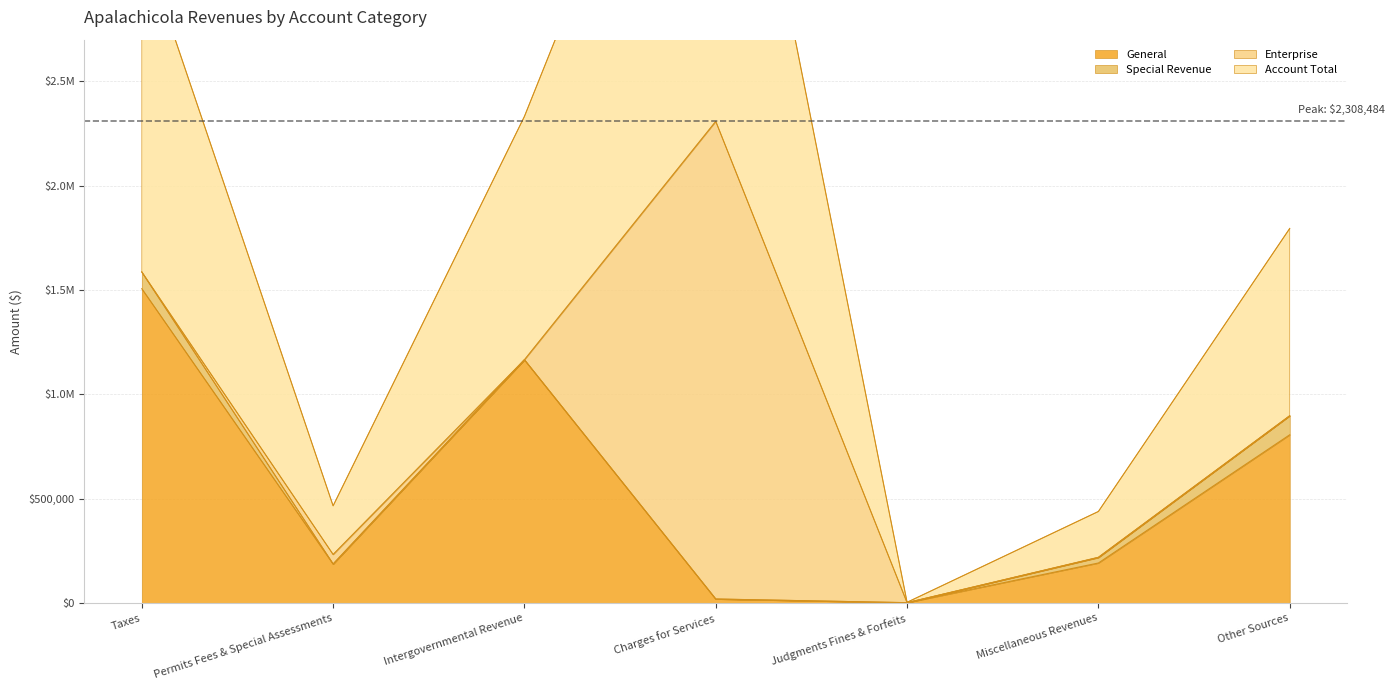

Which category has the highest value in the Account Total series?

Charges for Services